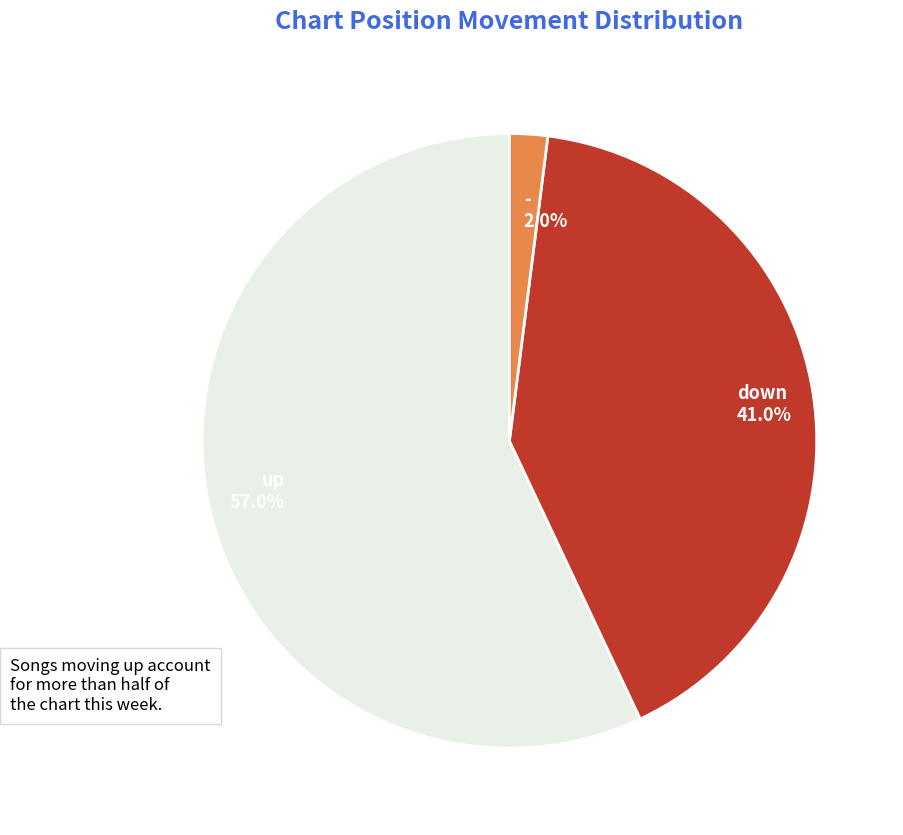

Rank the categories by value from lowest to highest.

-, down, up